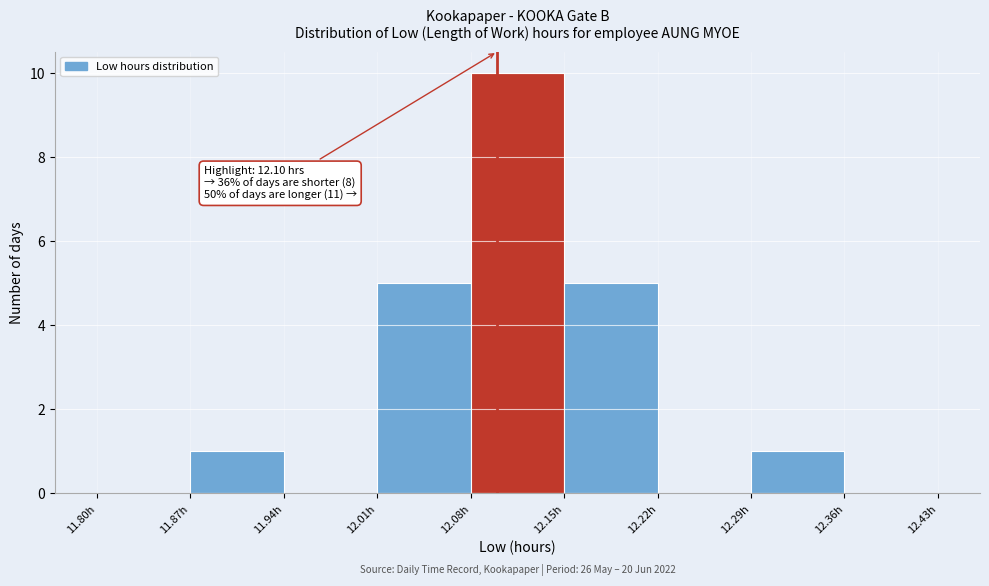

Which range on the x-axis has the tallest bar?

12.08 to 12.15